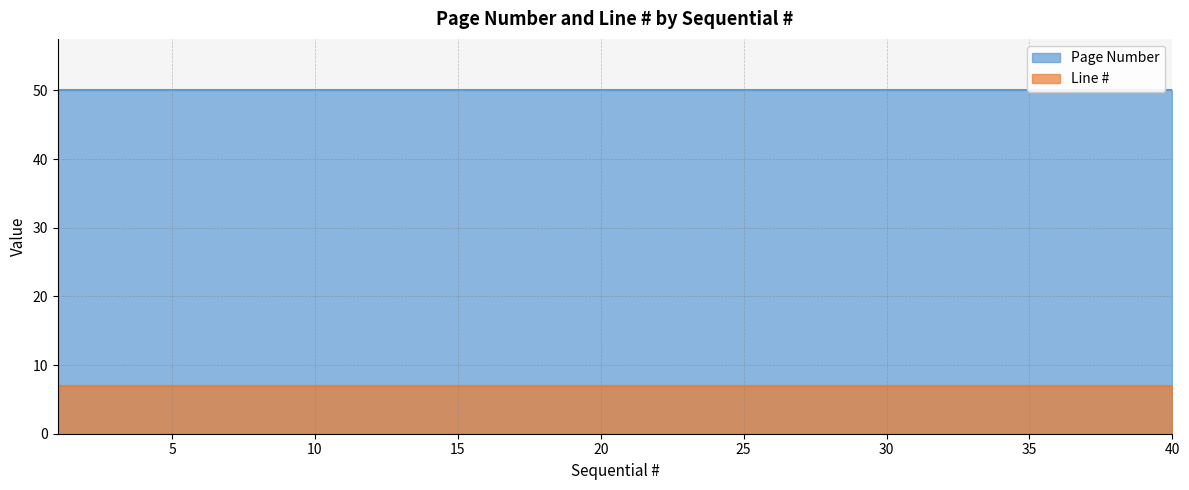

Reading right to left, extract all data points from this chart.

Page Number: 50	50	50	50	50	50	50	50	50	50	50	50	50	50	50	50	50	50	50	50	50	50	50	50	50	50	50	50	50	50	50	50	50	50	50	50	50	50	50	50
Line #: 7	7	7	7	7	7	7	7	7	7	7	7	7	7	7	7	7	7	7	7	7	7	7	7	7	7	7	7	7	7	7	7	7	7	7	7	7	7	7	7